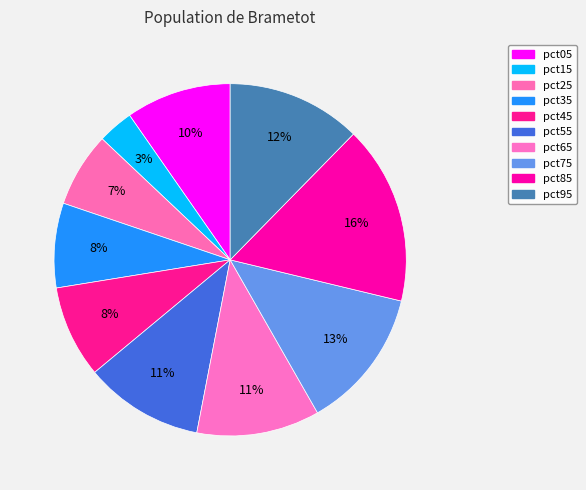

How many slices are in this pie chart?

10